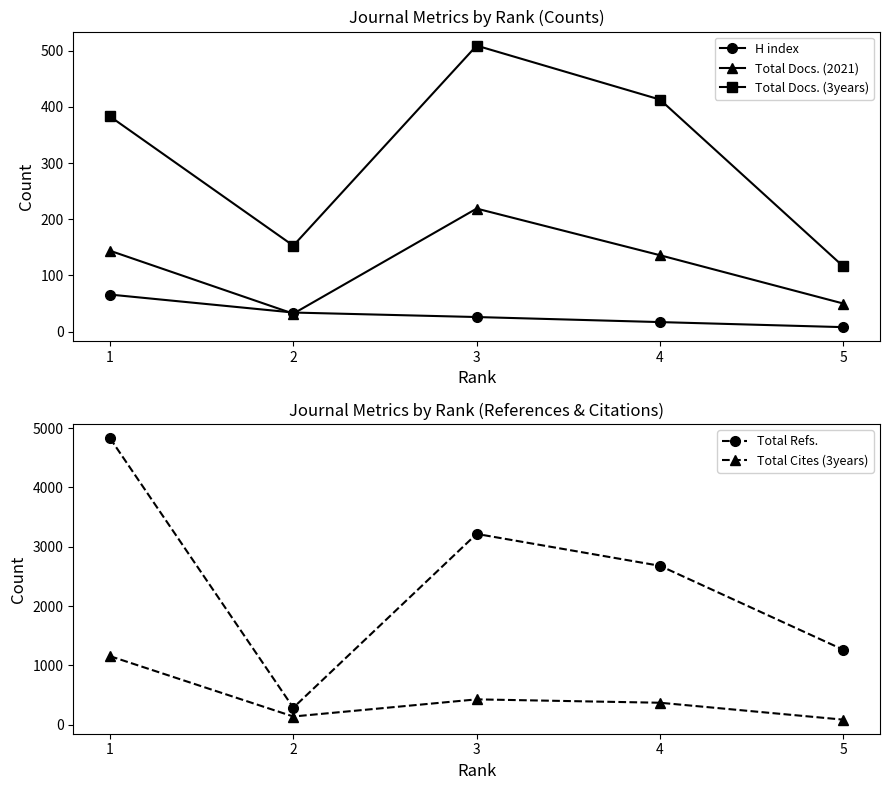

Is it true that Total Docs. (3years) equals 138 at 4?

False